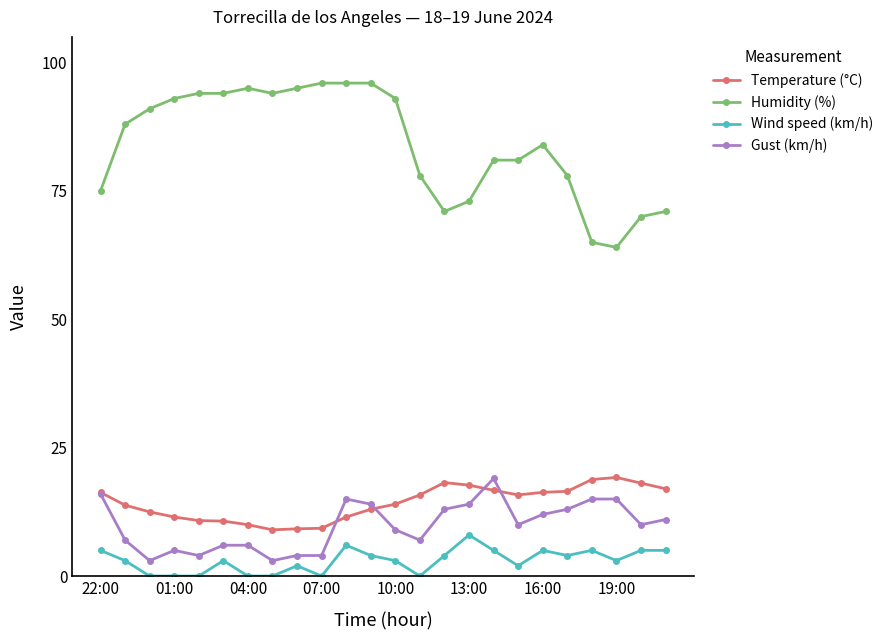

What is the value of the Gust (km/h) point at the 7th from the left?

6.0